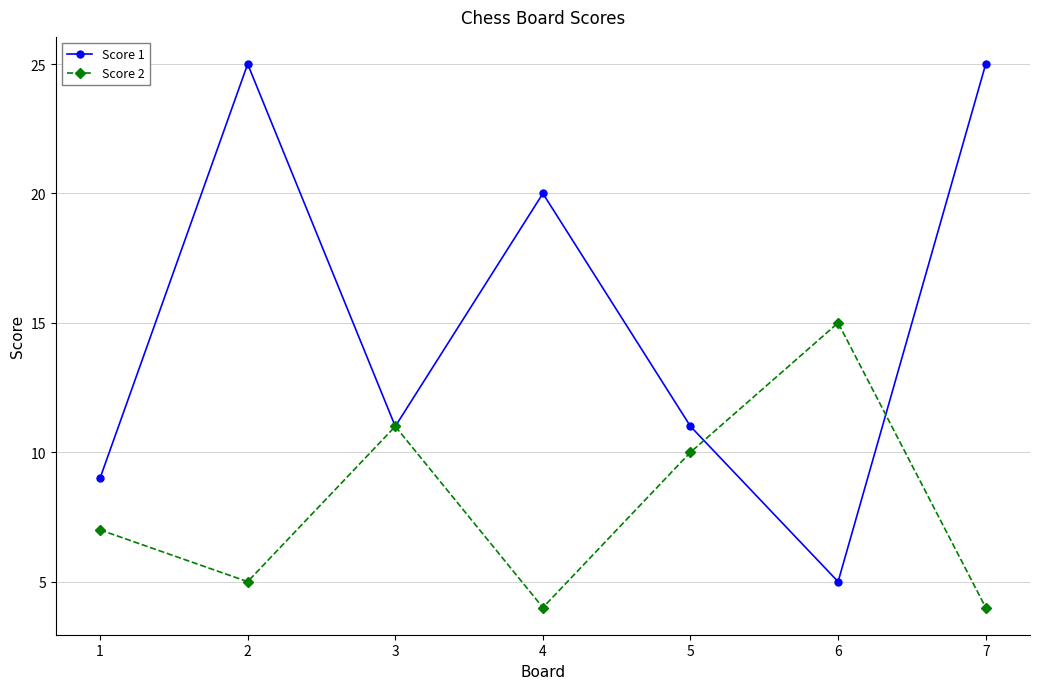

Reading right to left, transcribe all the data shown in this chart.

Score 1: 25	5	11	20	11	25	9
Score 2: 4	15	10	4	11	5	7